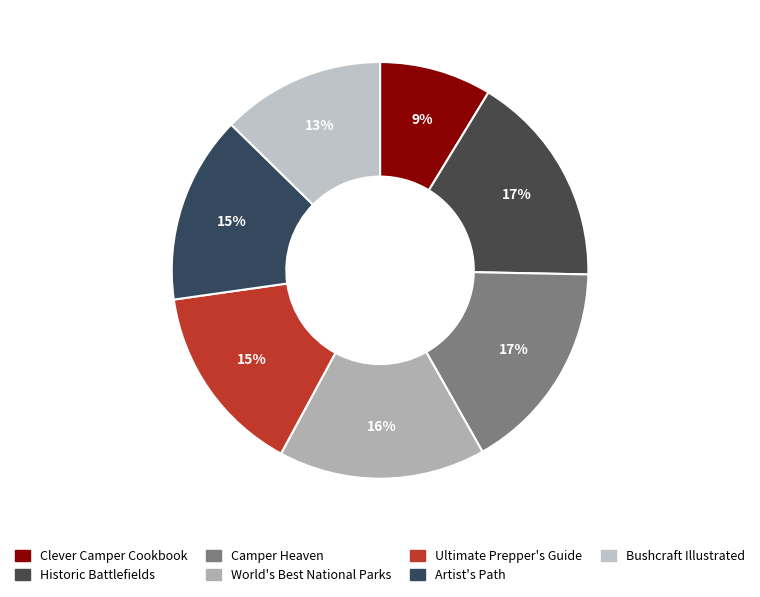

What percentage is the Ultimate Prepper's Guide slice, to the nearest percent?

15%